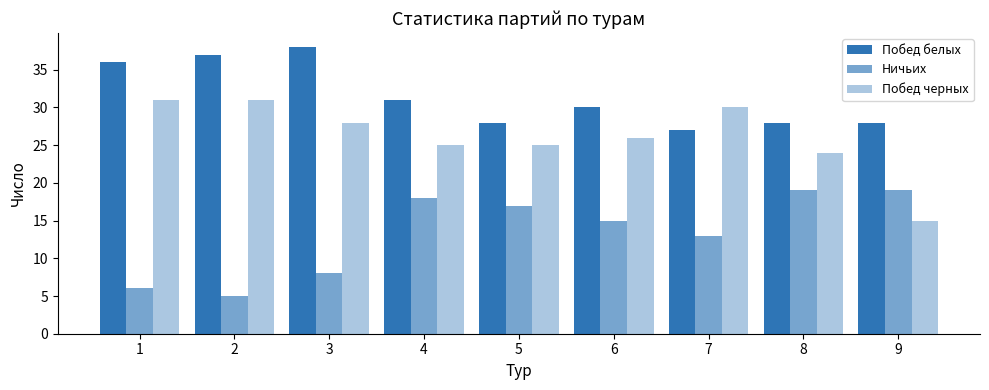

How many distinct data groups are displayed?

3